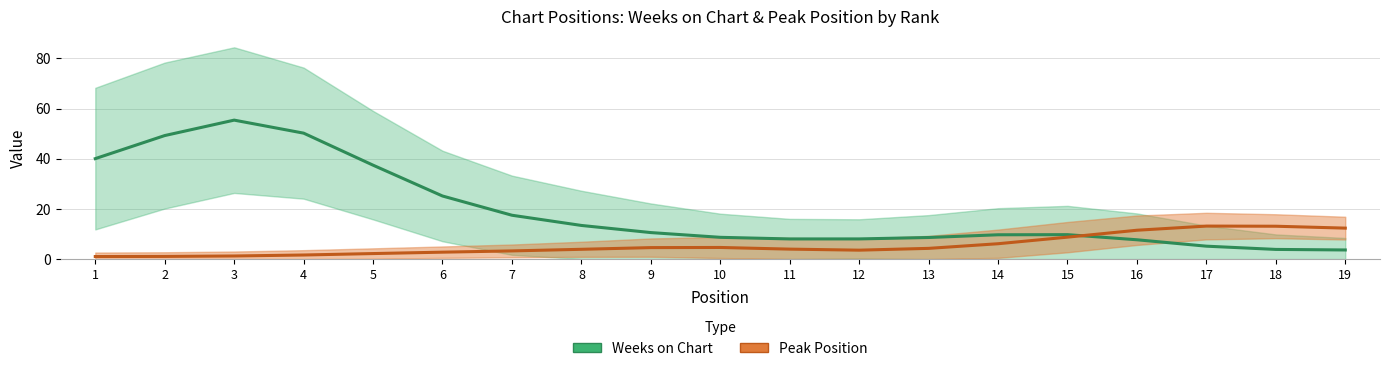

What is the difference between the Weeks on Chart values at 19 and 15?

6.1